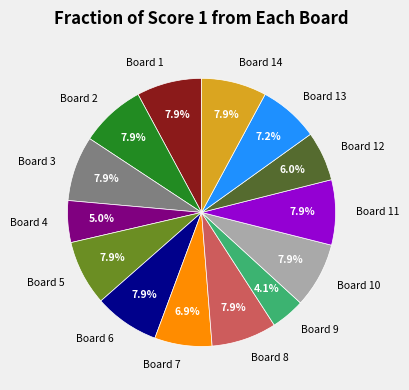

What percentage is the Board 4 slice, to the nearest percent?

5%